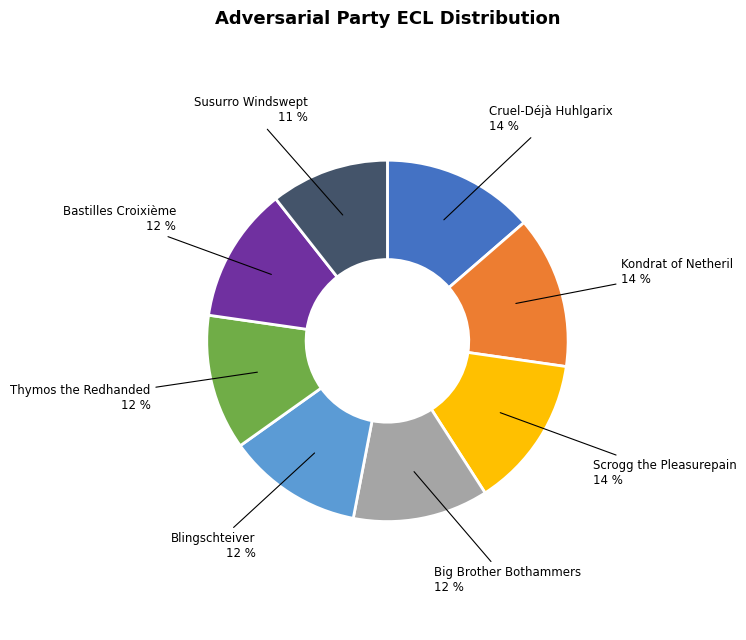

To the nearest percent, what is the average slice percentage?

12%